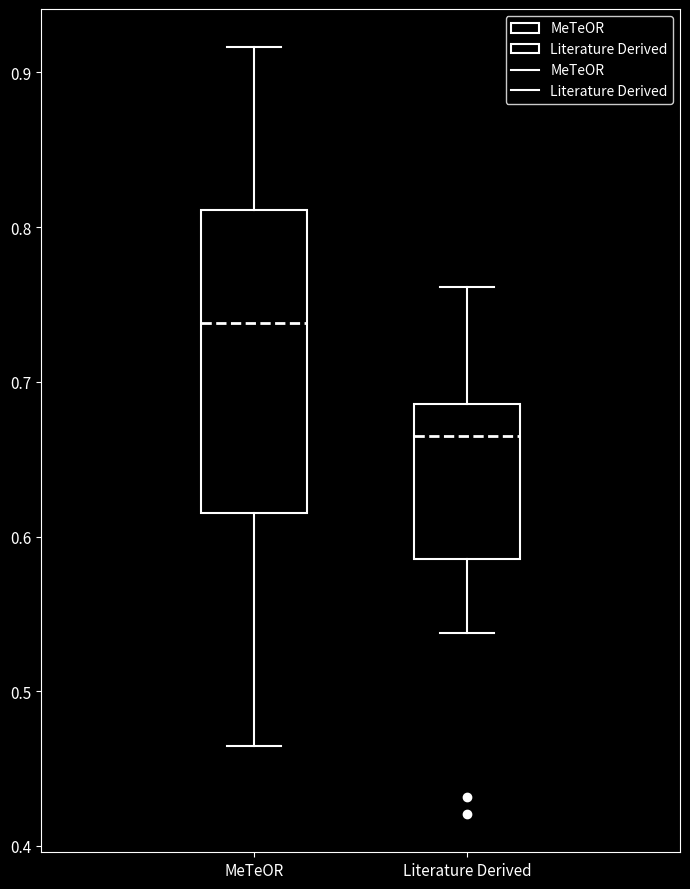

Which box has the lowest median line?

Literature Derived